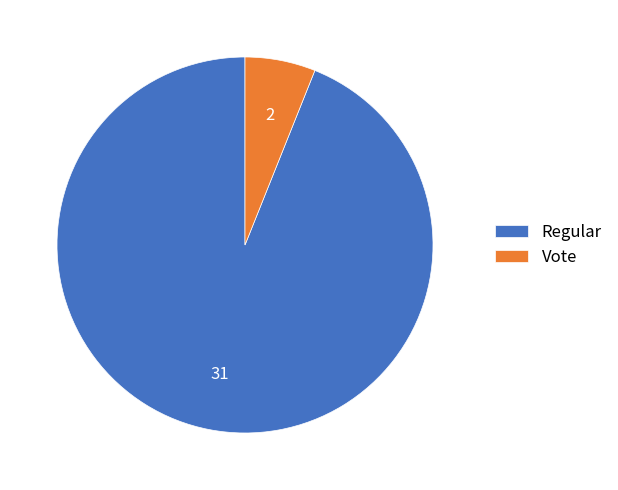

Is there a majority slice in this chart?

Yes